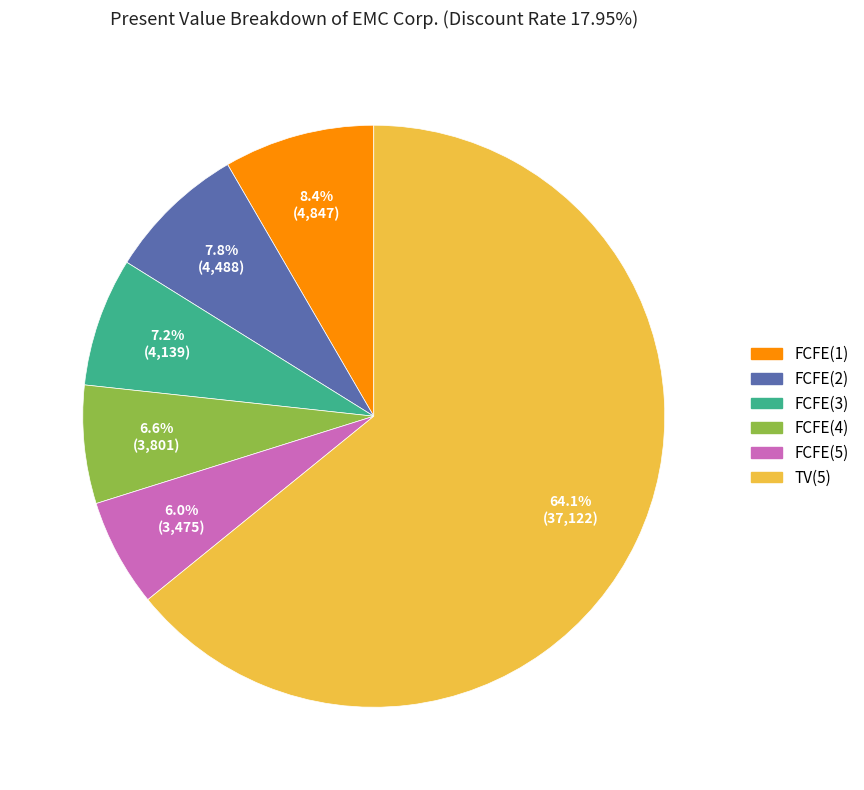

Rank the categories by value from highest to lowest.

TV(5), FCFE(1), FCFE(2), FCFE(3), FCFE(4), FCFE(5)